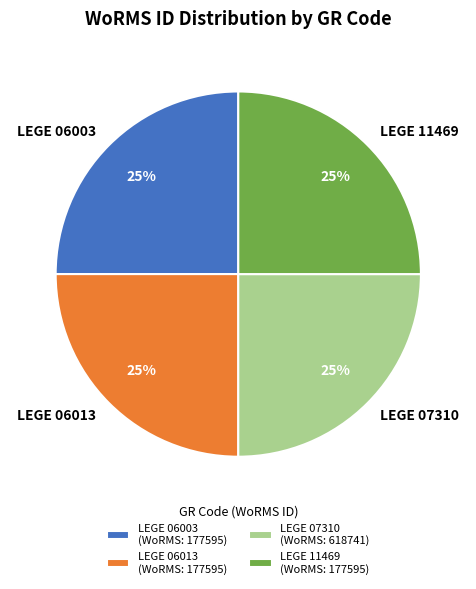

To the nearest percent, what is the combined percentage of LEGE 06003 and LEGE 11469?

50%